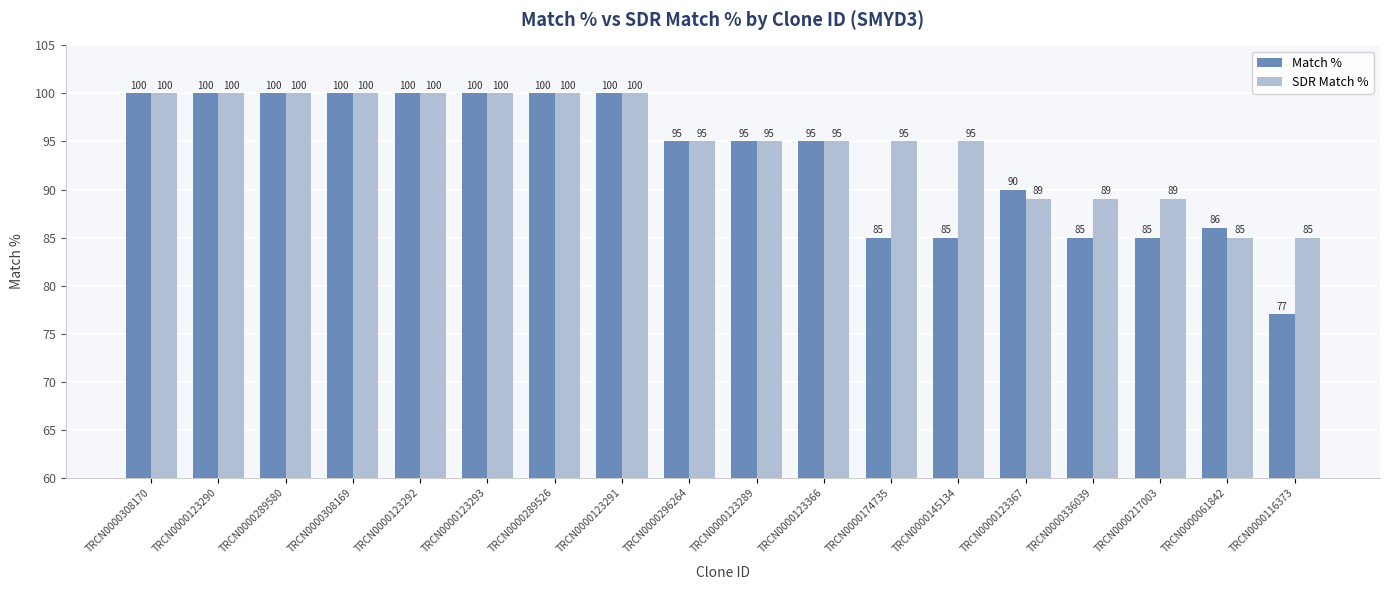

What is the maximum value for Match %?

100